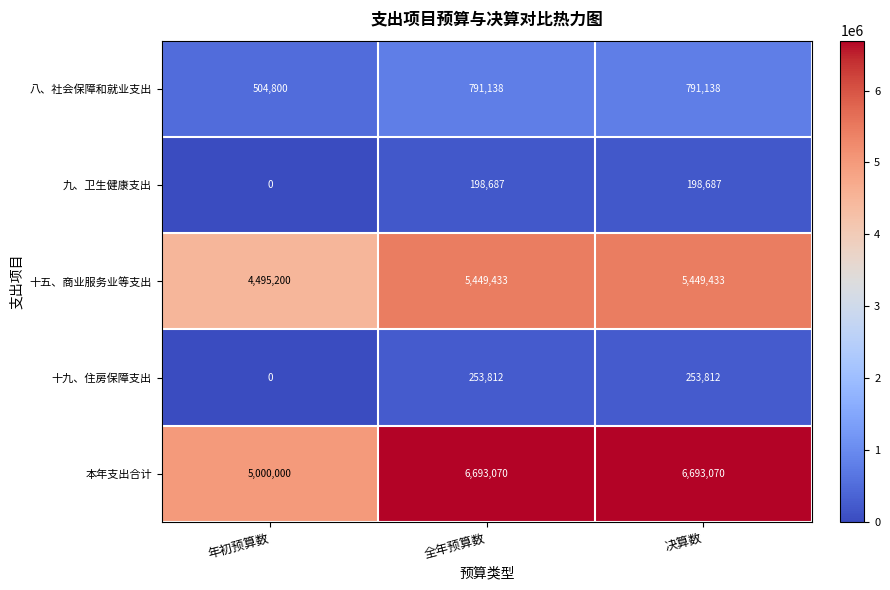

Which series has the largest total across all categories?

本年支出合计